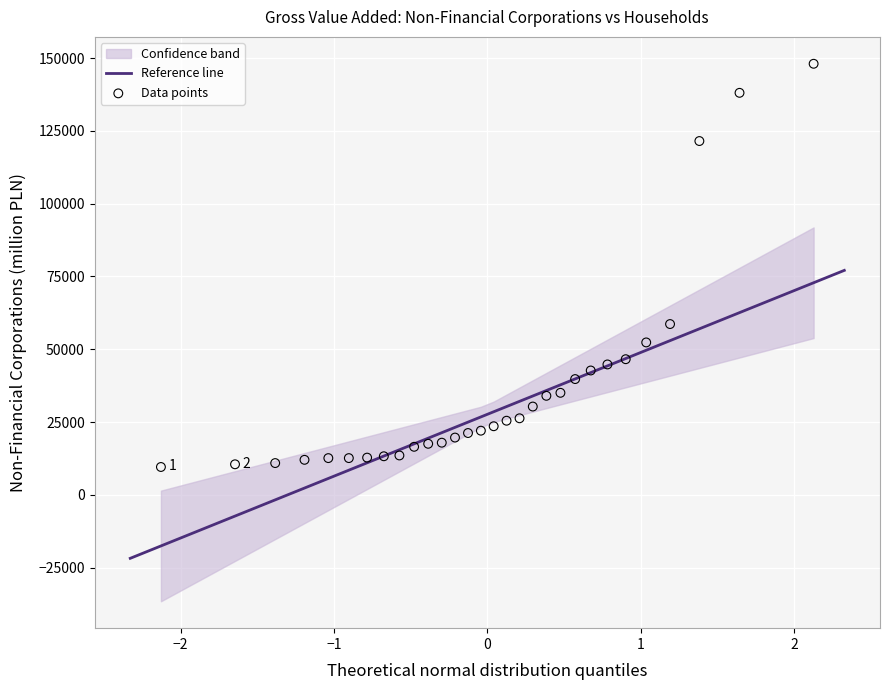

What Y value in the scatter plot is closest to 78802?

58652